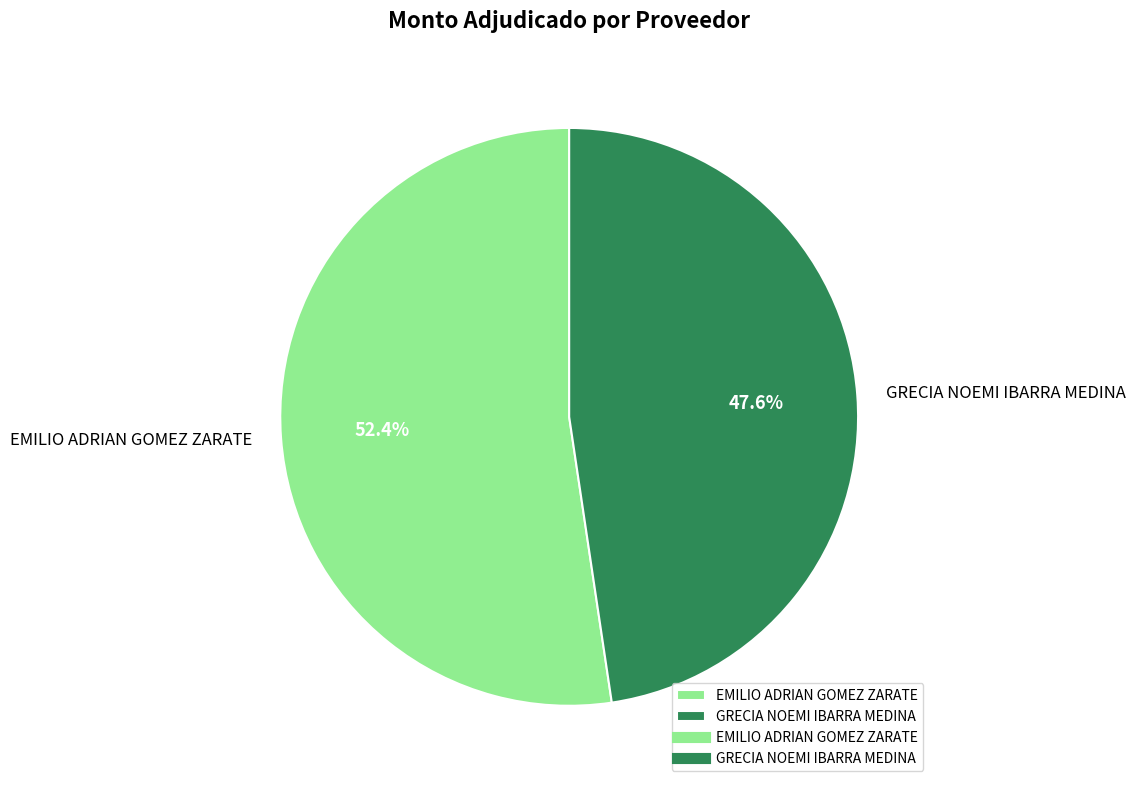

To the nearest percent, what is the difference between the largest and smallest slice percentages?

5%